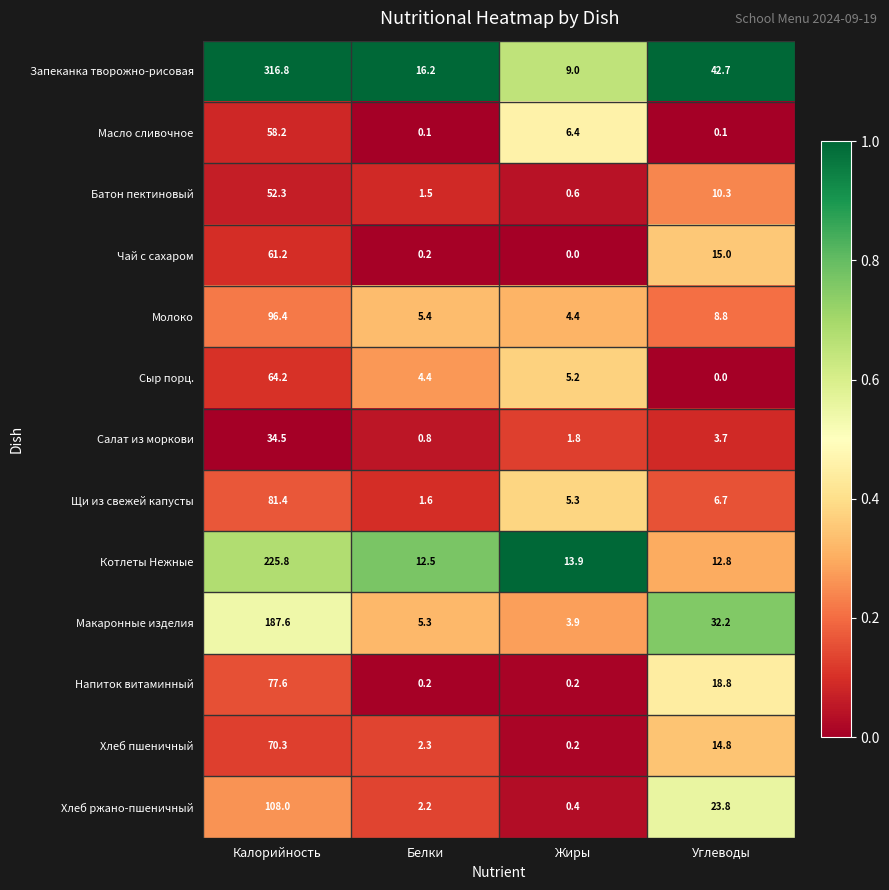

Which series changed the most between Калорийность and Углеводы?

Запеканка творожно-рисовая